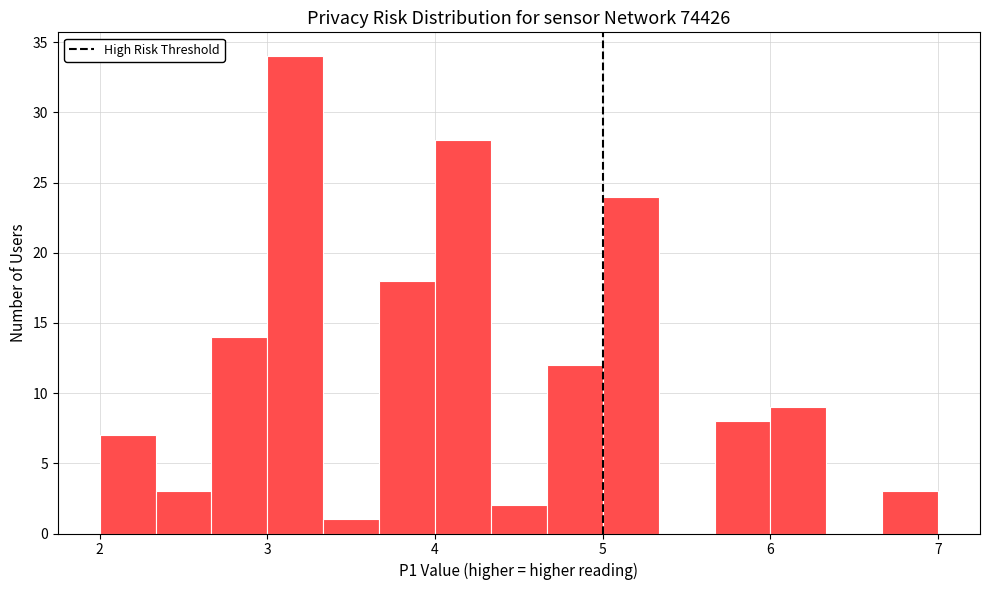

Read against the x-axis, roughly where is the centre of the tallest bar?

3.2